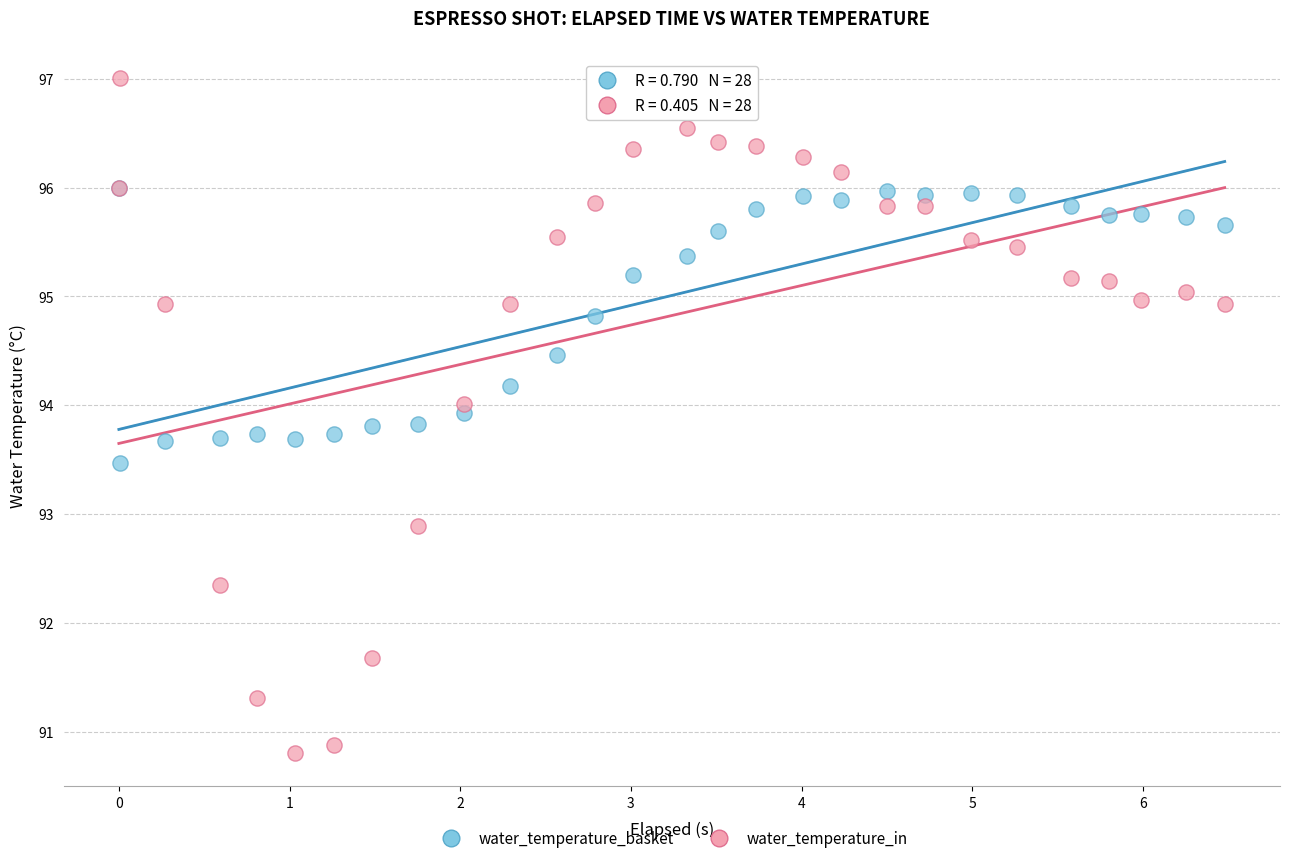

In the water_temperature_in series, what Y value is closest to 93?

92.9